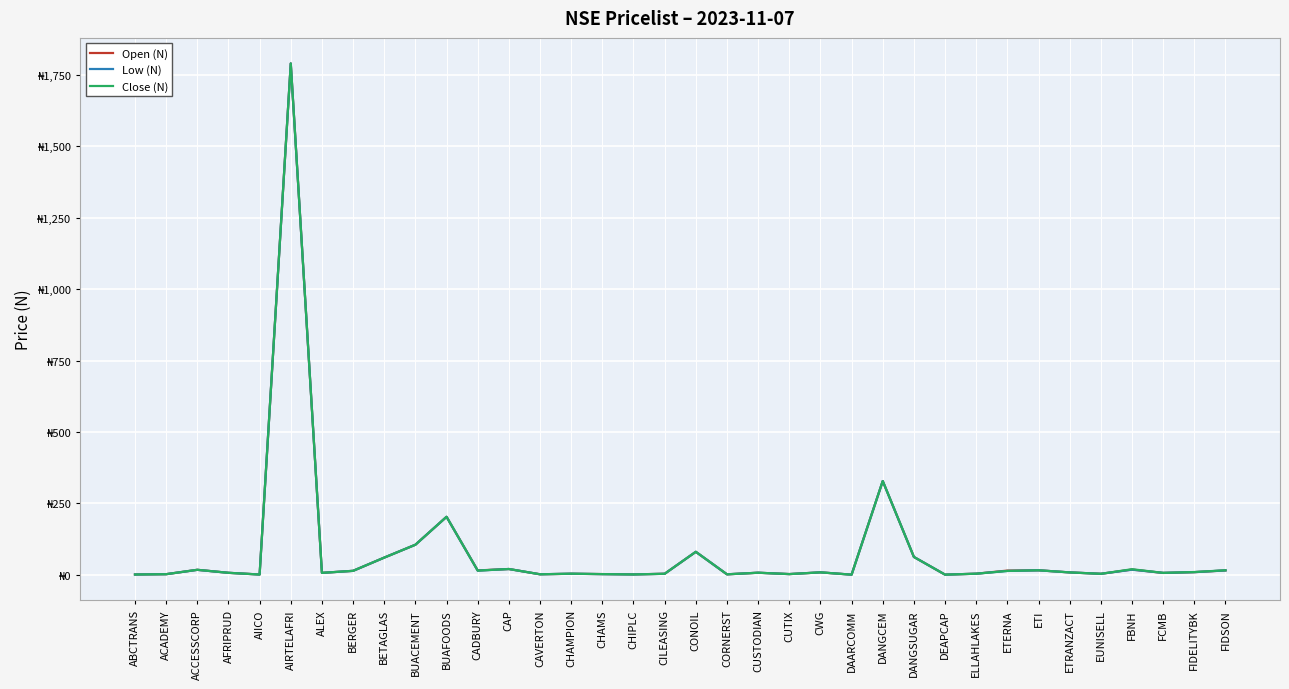

What is the label of the 16th point from the left?

CHAMS